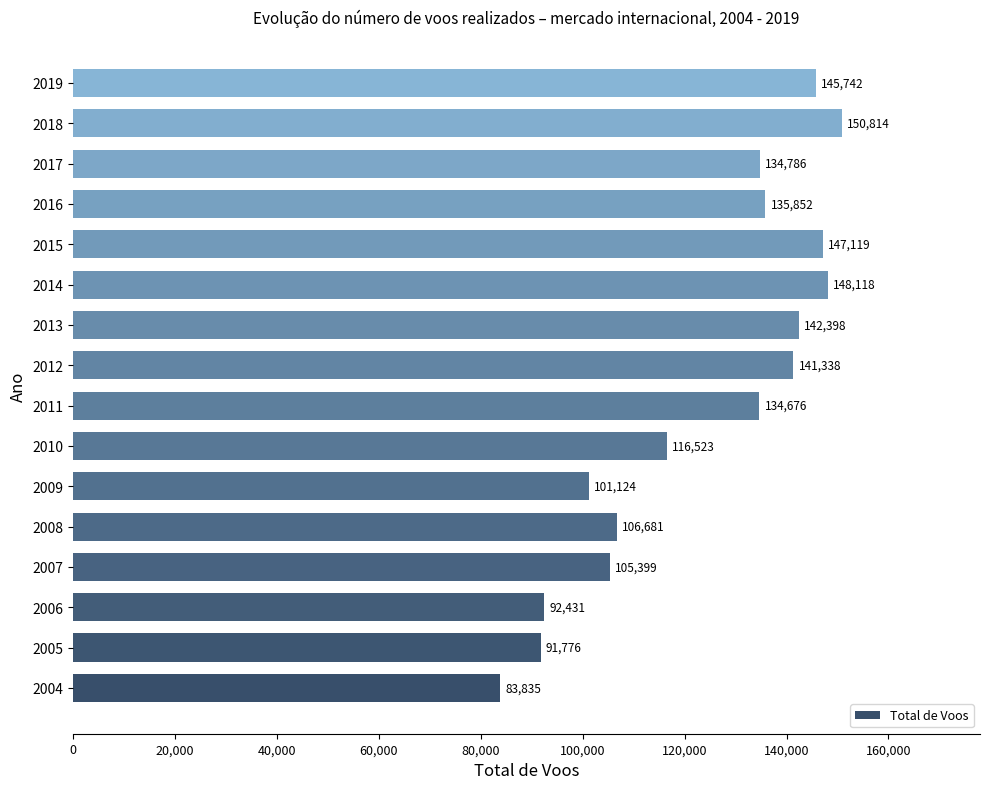

What is the change in value from 2011 to 2014?

+13442